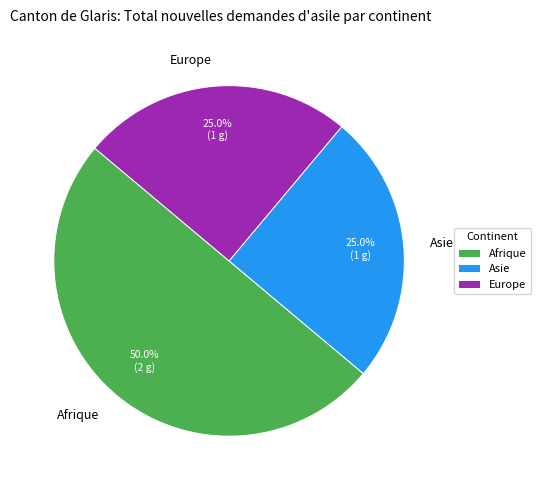

How many segments does this pie chart have?

3